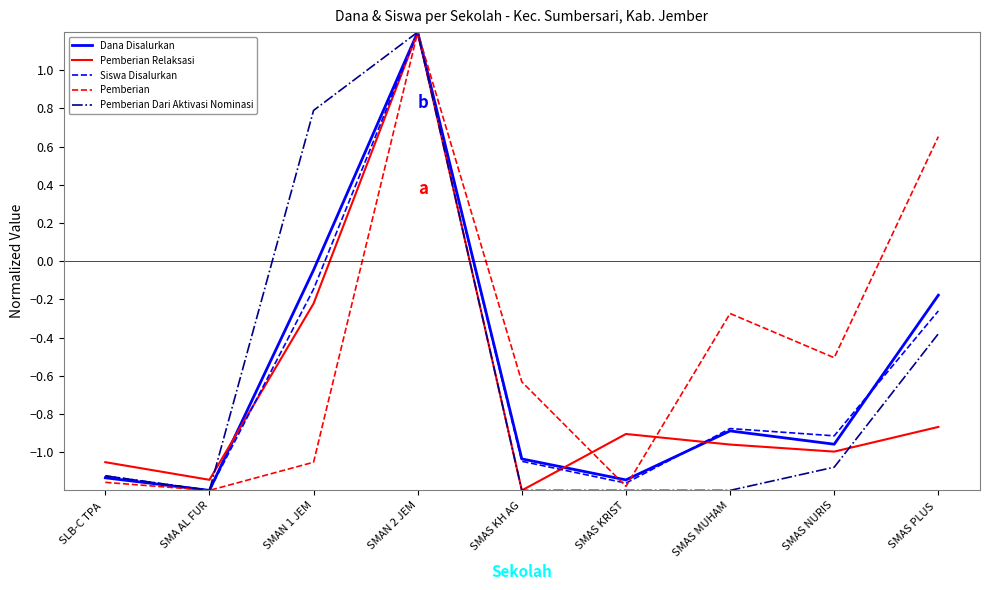

What is the sum of the Siswa Disalurkan values at SLB-C TPA  and SMAN 2 JEM?

0.1